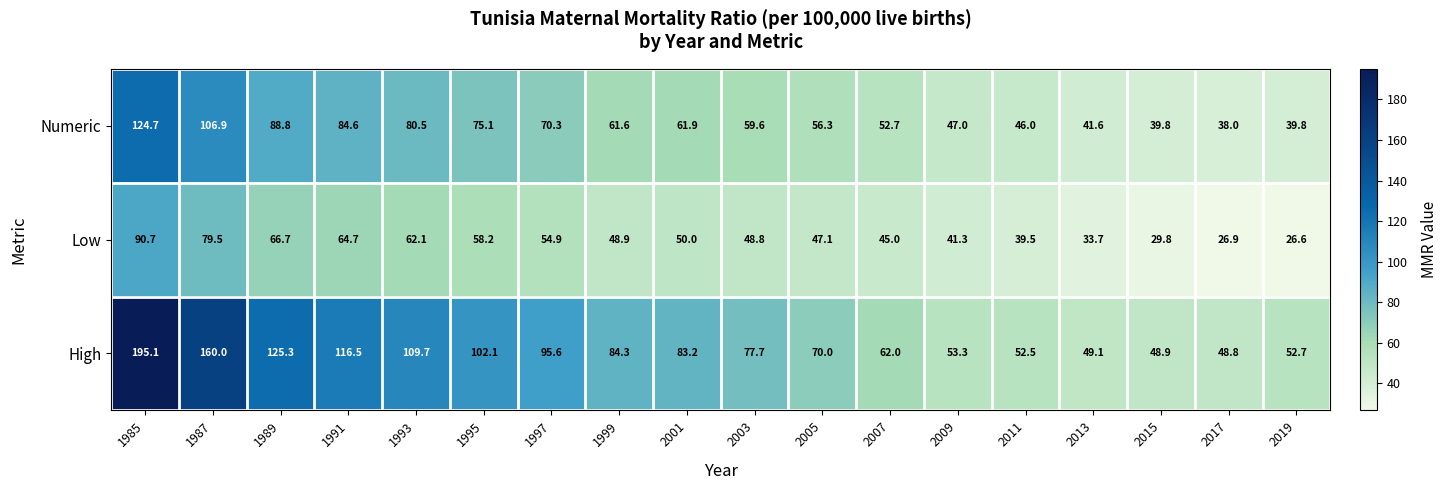

What is the sum of the Numeric values at 2005 and 2001?

118.2